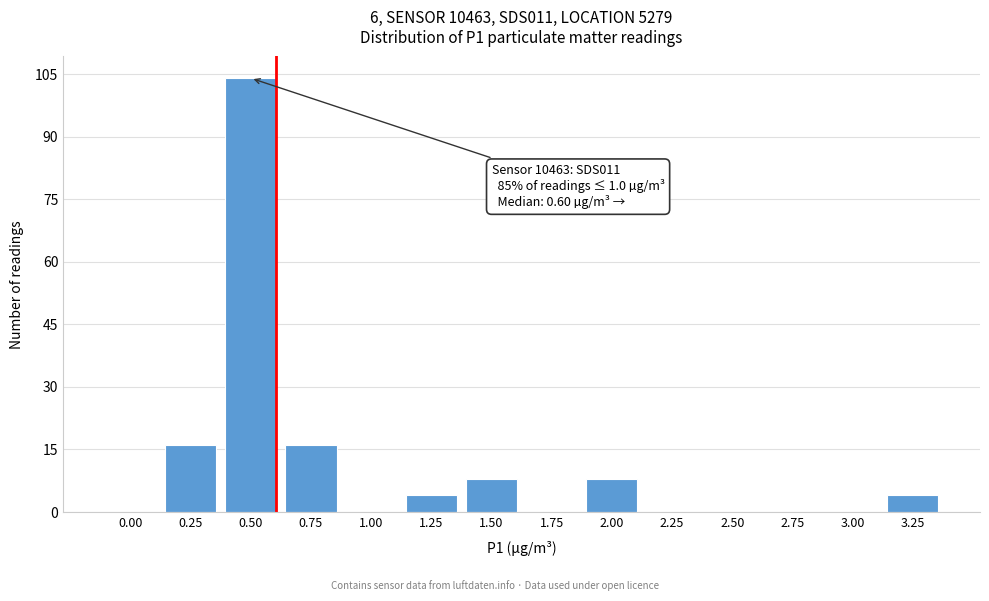

Reading left to right, transcribe all the data shown in this chart.

0.00=0	0.25=16	0.50=104	0.75=16	1.00=0	1.25=4	1.50=8	1.75=0	2.00=8	2.25=0	2.50=0	2.75=0	3.00=0	3.25=4